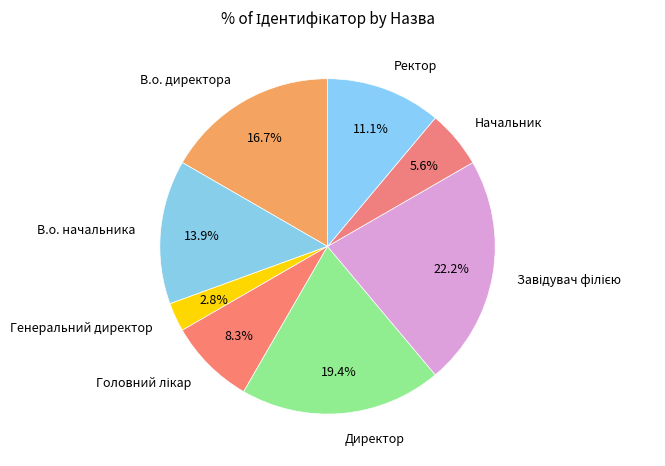

What is the ratio of the value at В.о. директора to the value at Директор?

0.9